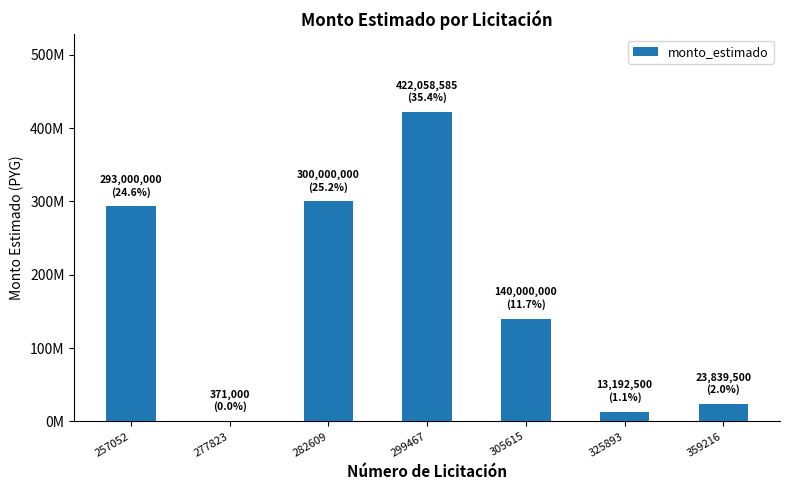

Are the bars horizontal?

No